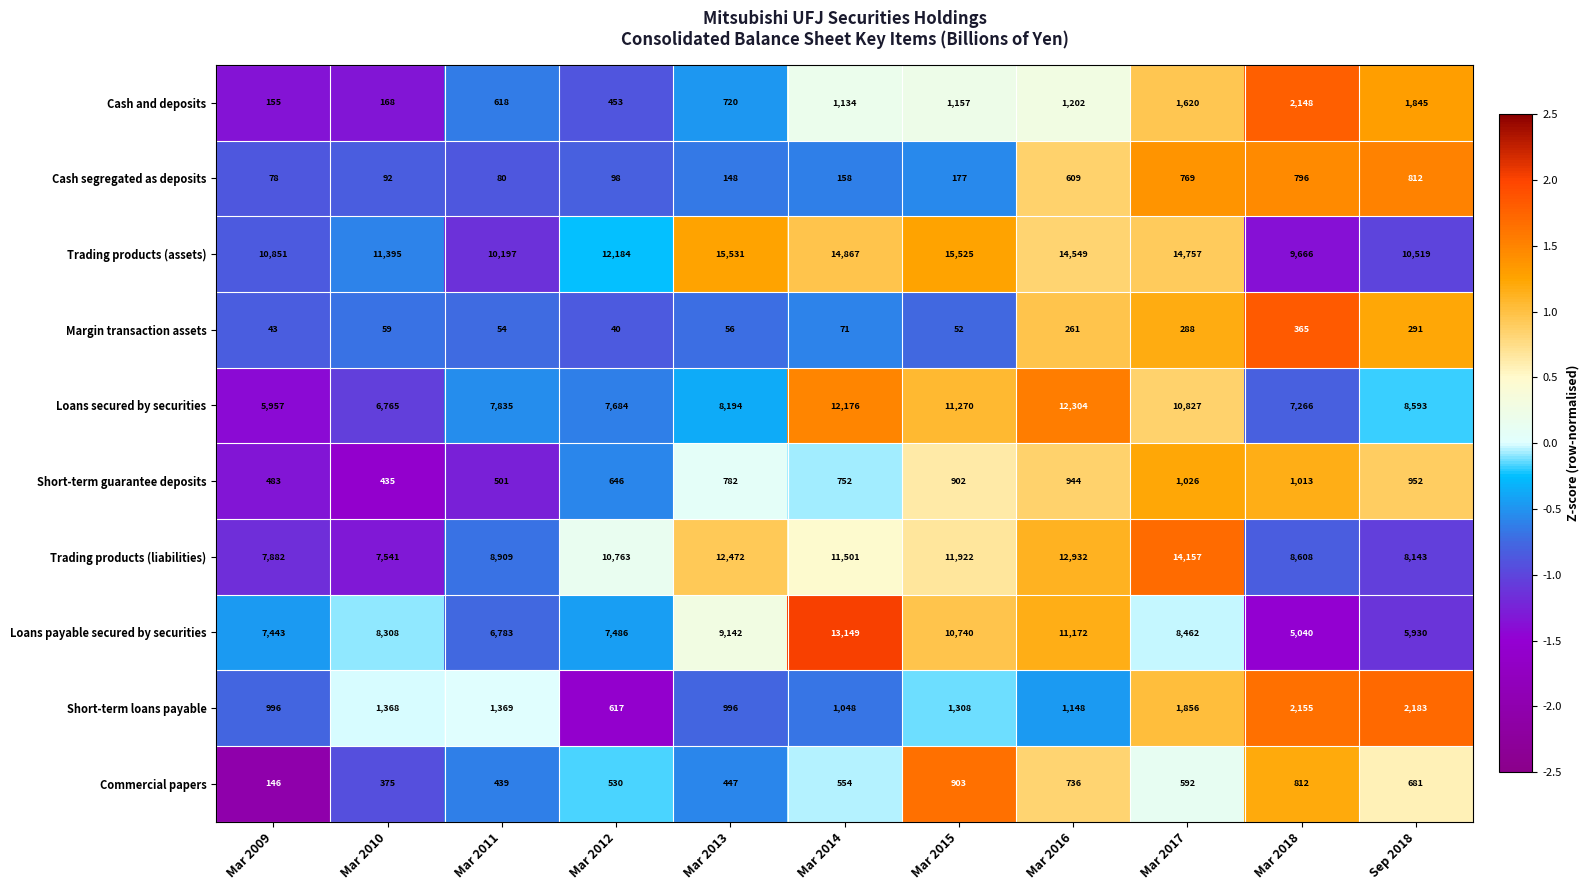

Rank the series at Mar 2014 from lowest to highest value.

Margin transaction assets, Cash segregated as deposits, Commercial papers, Short-term guarantee deposits, Short-term loans payable, Cash and deposits, Trading products (liabilities), Loans secured by securities, Loans payable secured by securities, Trading products (assets)